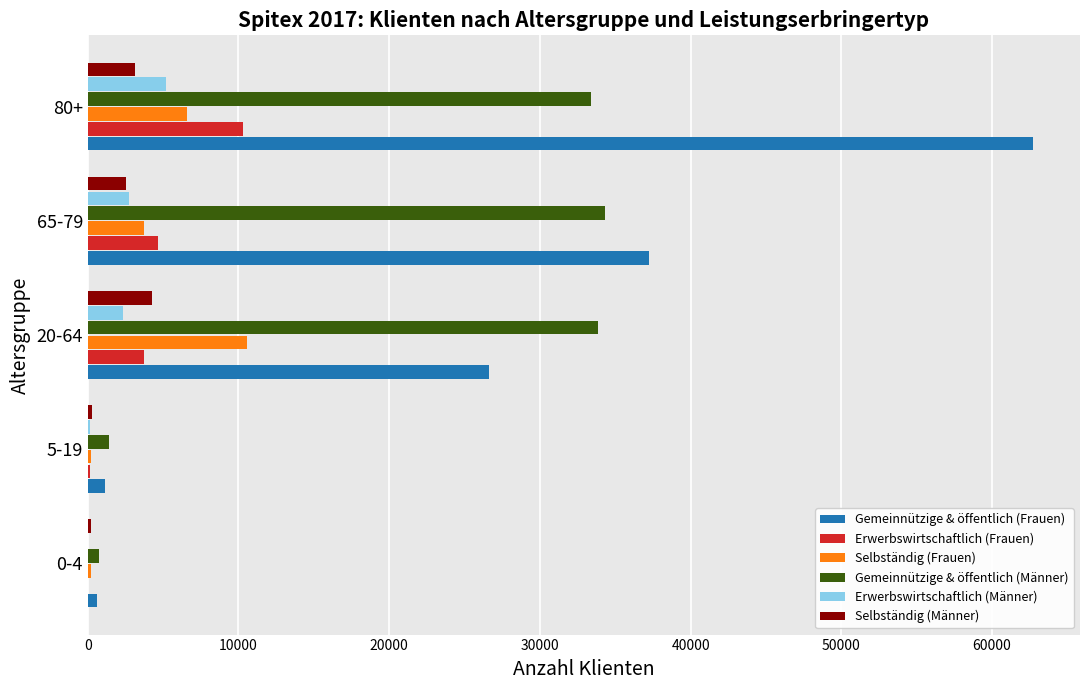

How many distinct data groups are displayed?

6